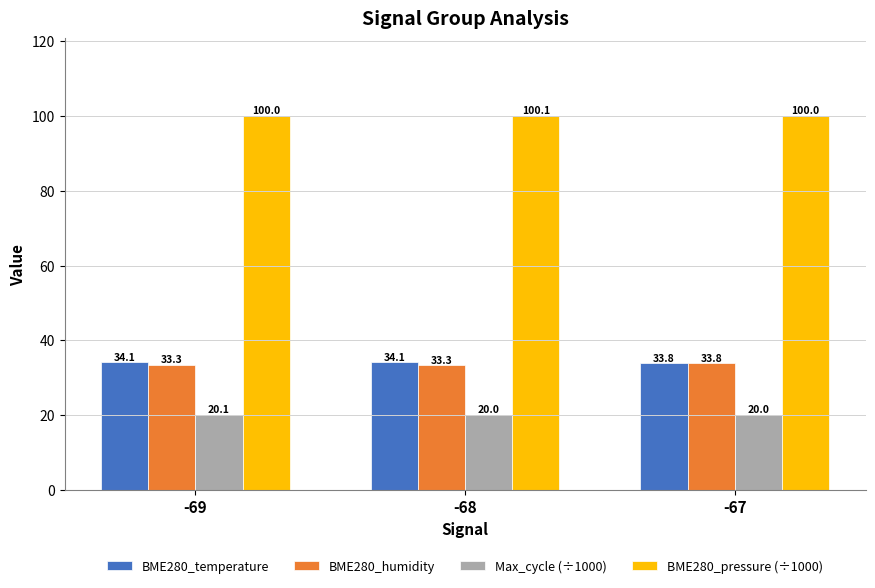

Which label corresponds to the largest value in the chart?

-68